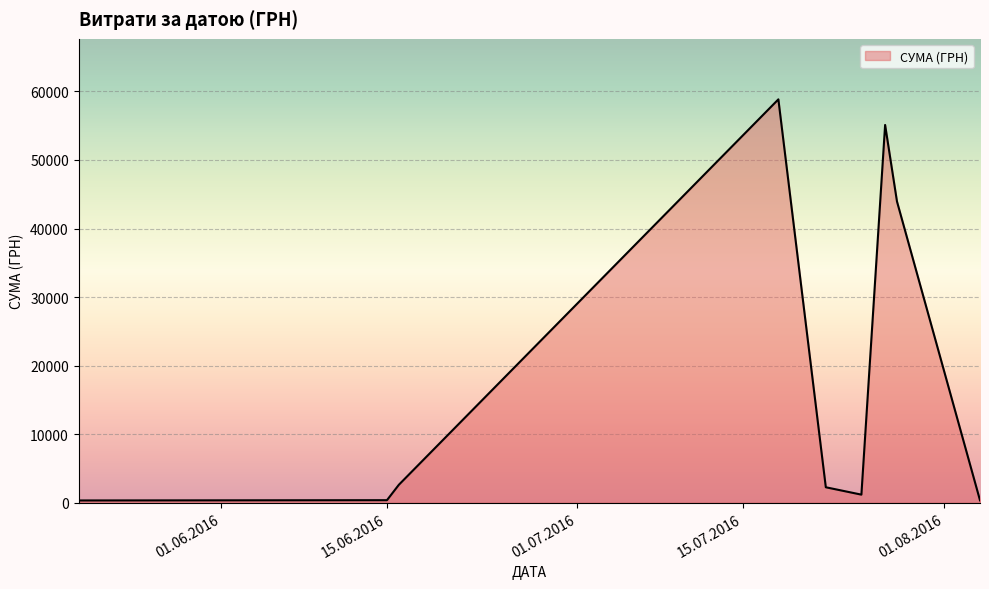

What is the difference between the maximum and minimum values?

58510.0